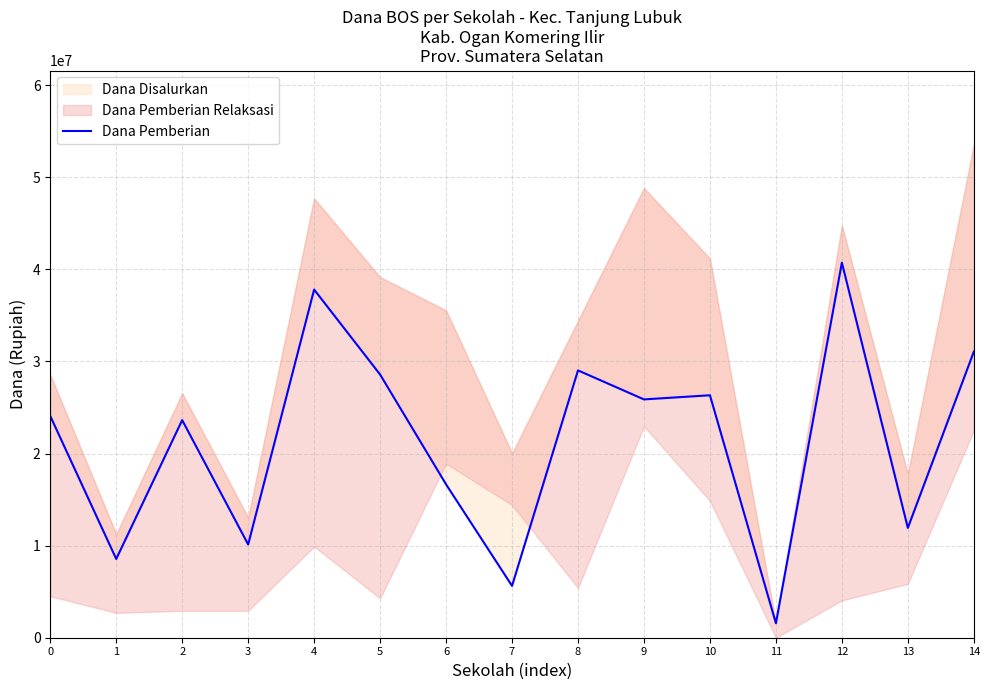

At which category does the data reach its first local valley?

1